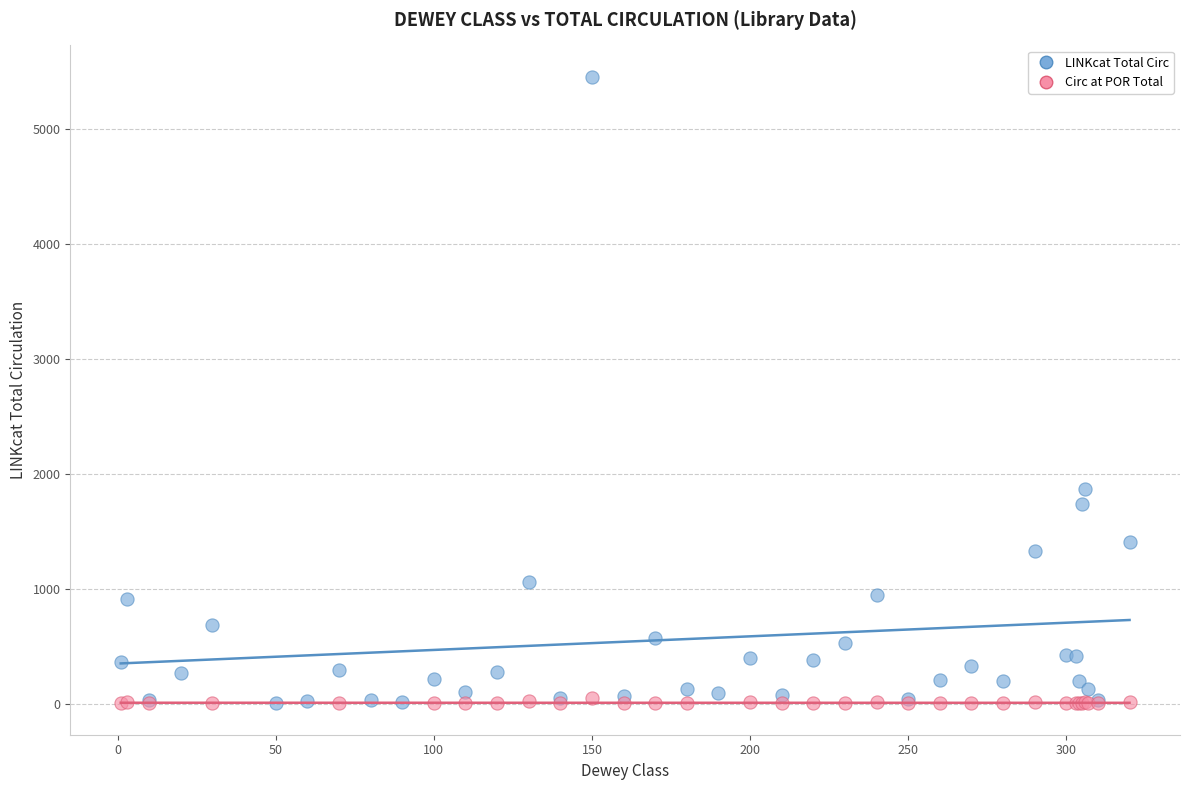

Which series has the largest Y range (max minus min)?

LINKcat Total Circ